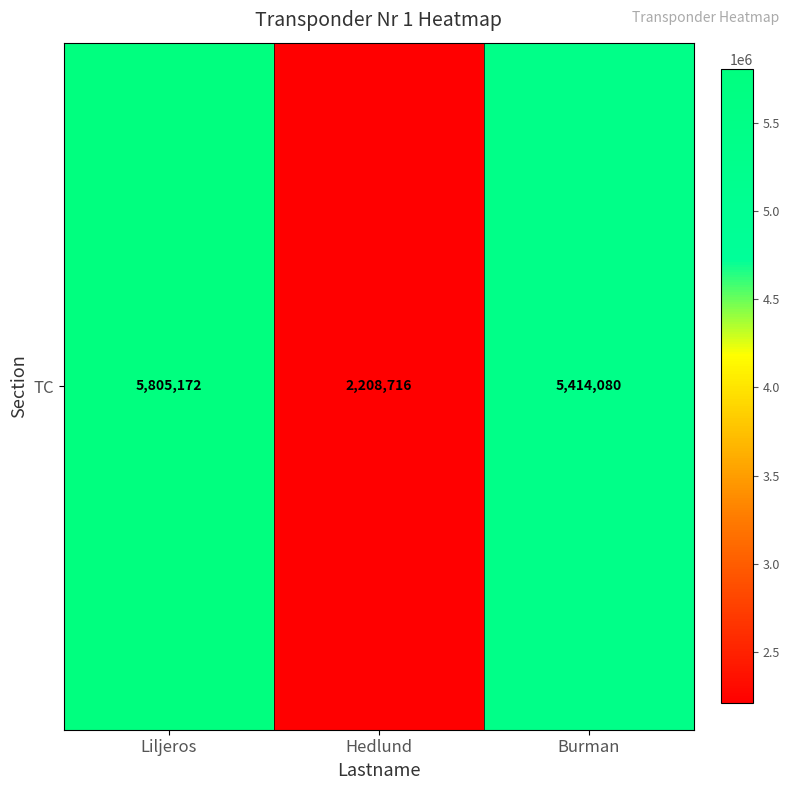

What is the difference between the maximum and minimum values?

3596456